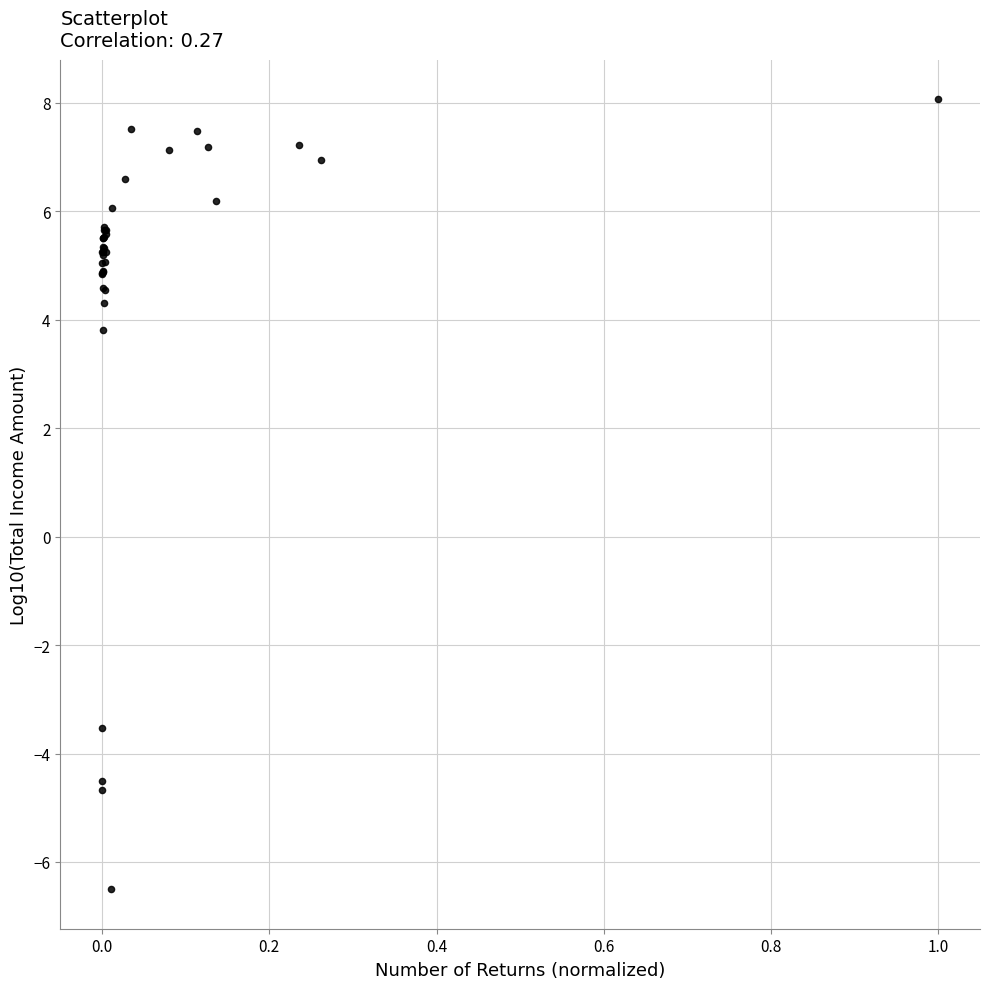

What Y value in the scatter plot is closest to 0?

-3.5